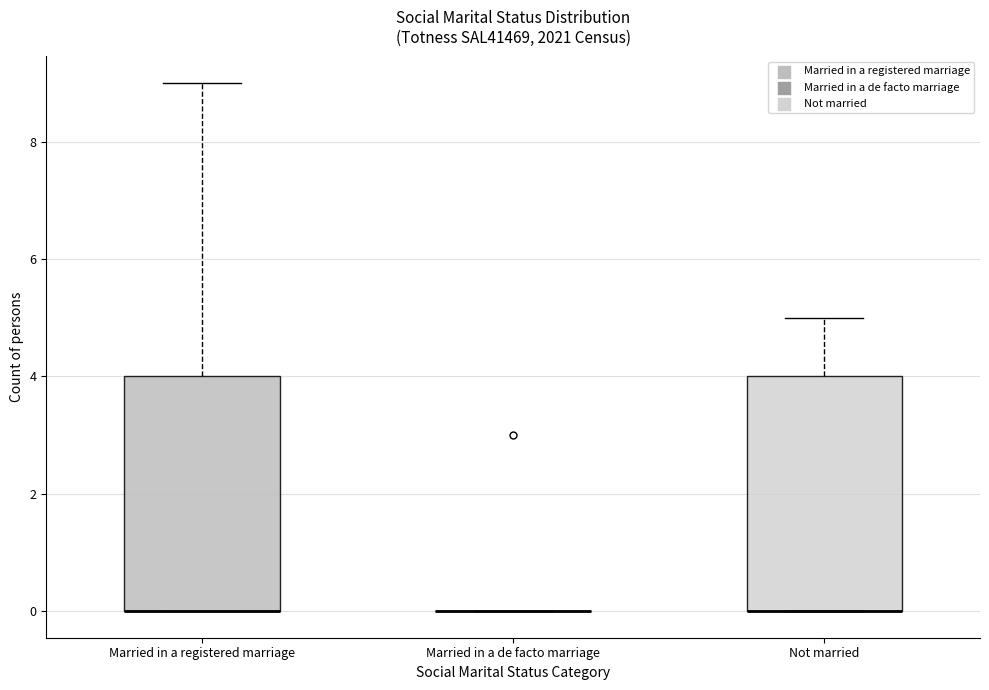

Reading left to right, transcribe this box plot: for each box, give where its median line is, the range the box spans, and where its two whiskers end, as read against the y-axis. The values are not printed on the chart, so give them approximately, as read against the axis.

Married in a registered marriage: median 0 (drawn on the box's lower edge), box 0 to 4, whiskers 0 to 9
Married in a de facto marriage: box collapsed to a line at 0, whiskers 0 to 0
Not married: median 0 (drawn on the box's lower edge), box 0 to 4, whiskers 0 to 5